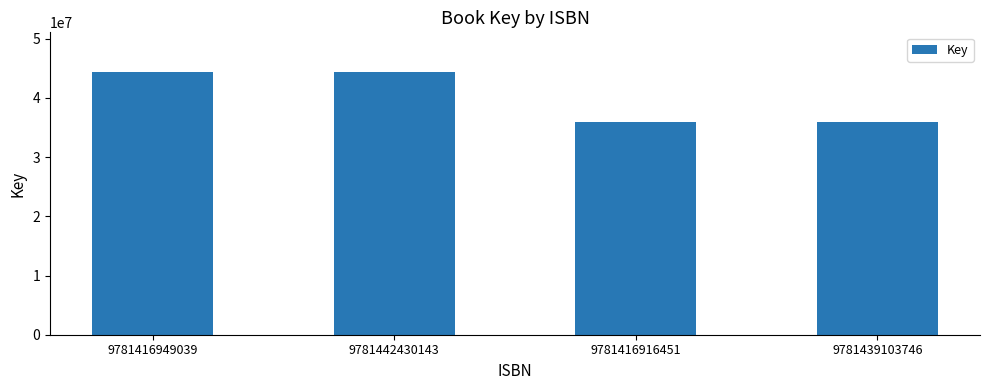

What is the value of the 1st bar from the left?

44412261